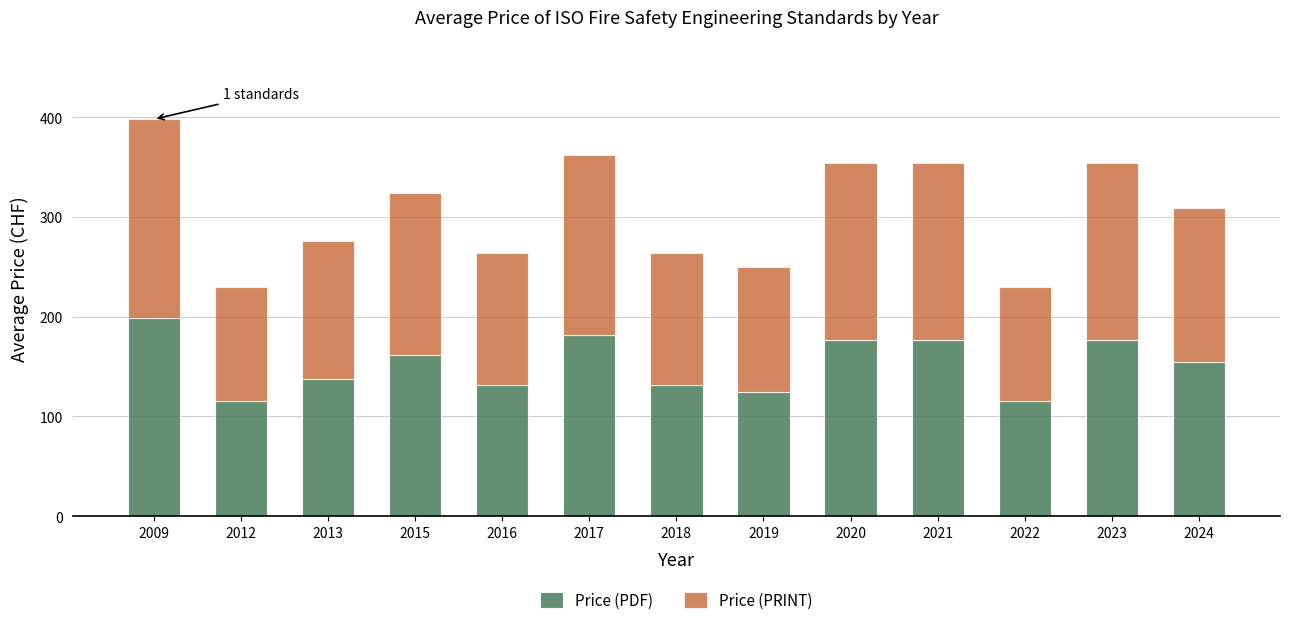

What is the lowest value of the Price (PDF) series?

115.0